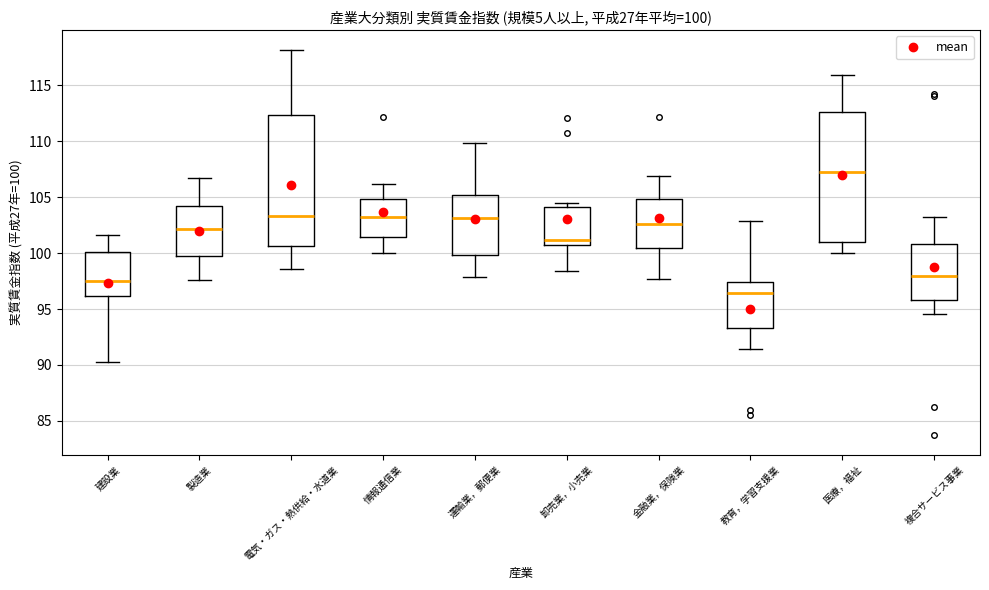

Which box's median line is the lowest?

教育，学習支援業